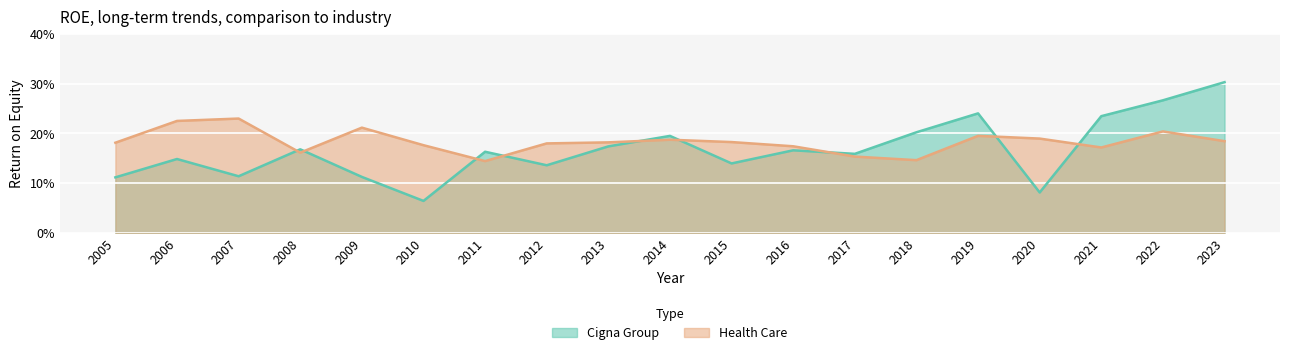

The value of Health Care at 2018 is 0.1. True or false?

True